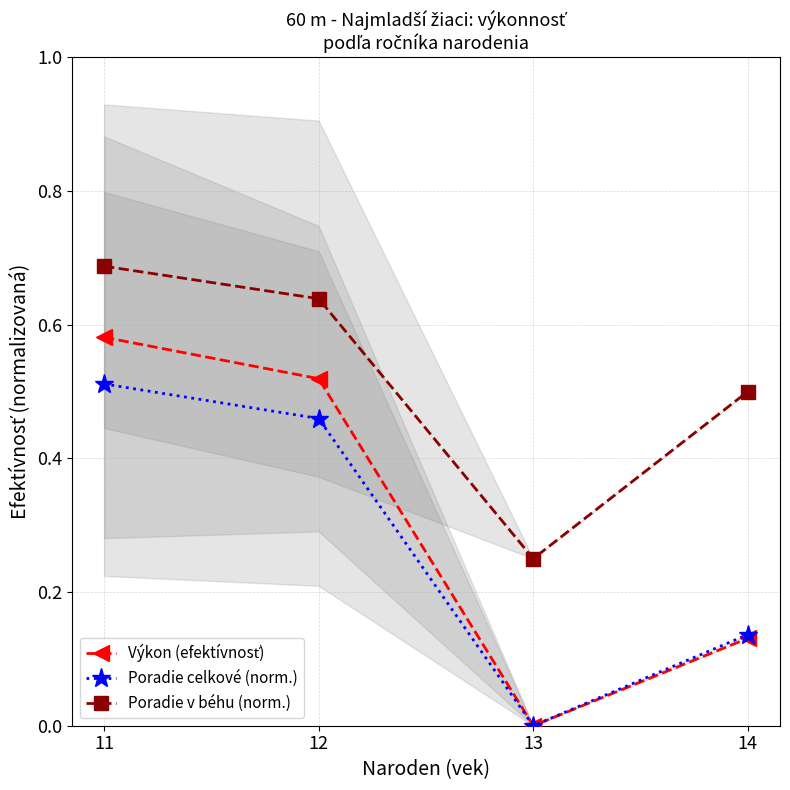

The Výkon (efektívnosť) series shows 0.3 at 12. True or false?

False